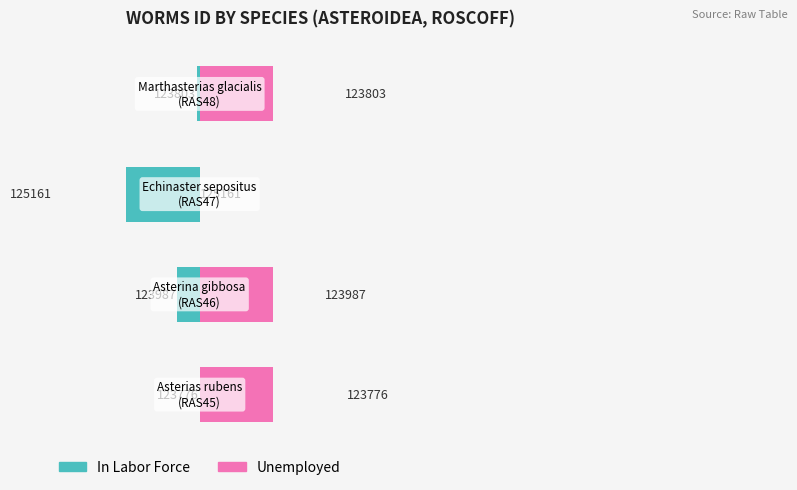

What is the difference between the maximum and minimum values in the In Labor Force series?

100.0